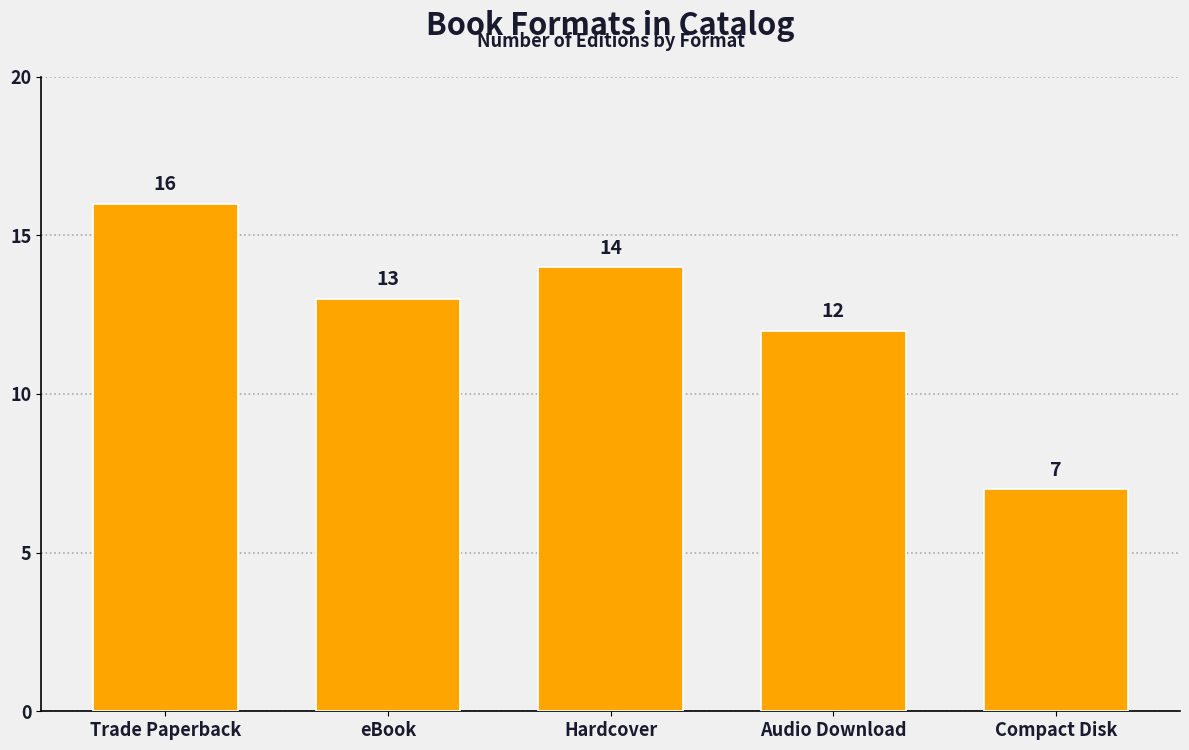

What is the smallest value displayed?

7